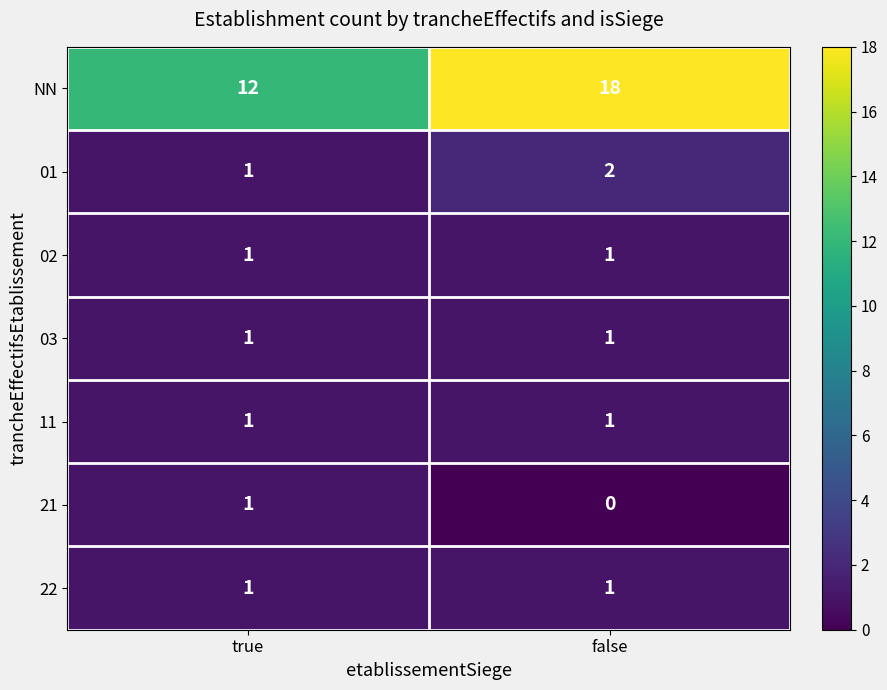

At how many categories does at least one series exceed 7?

2